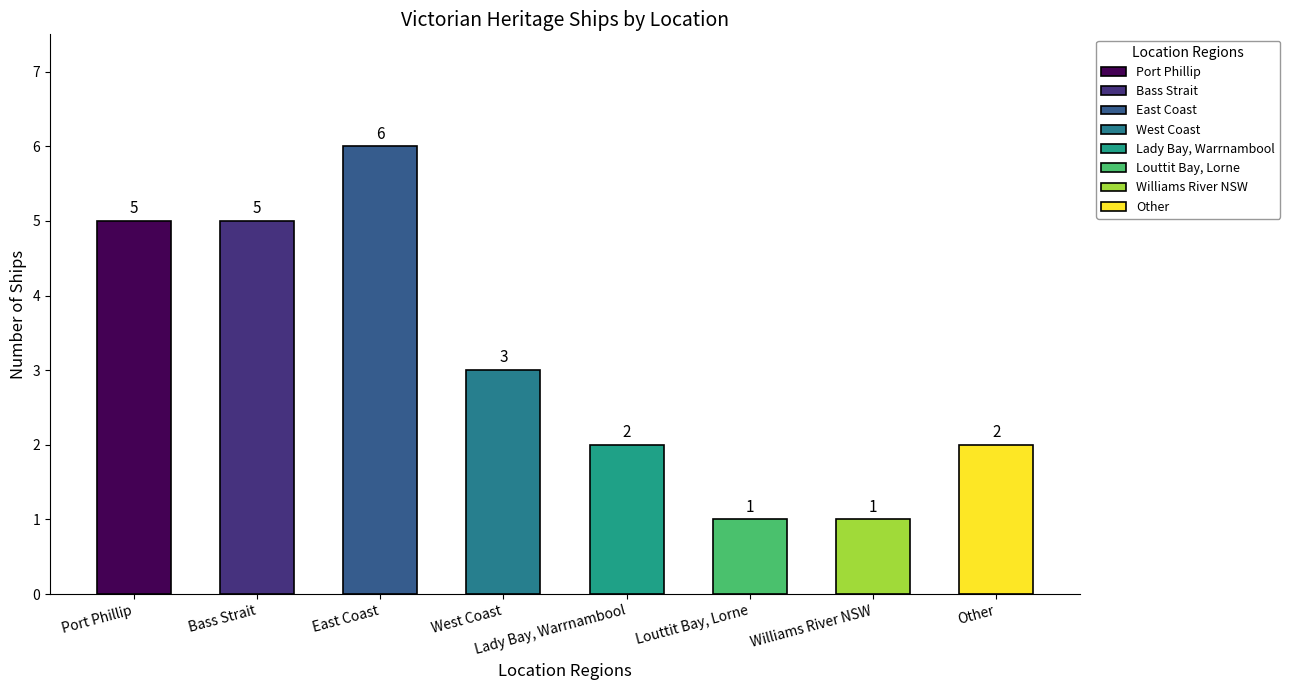

What position from the left is Lady Bay, Warrnambool?

5